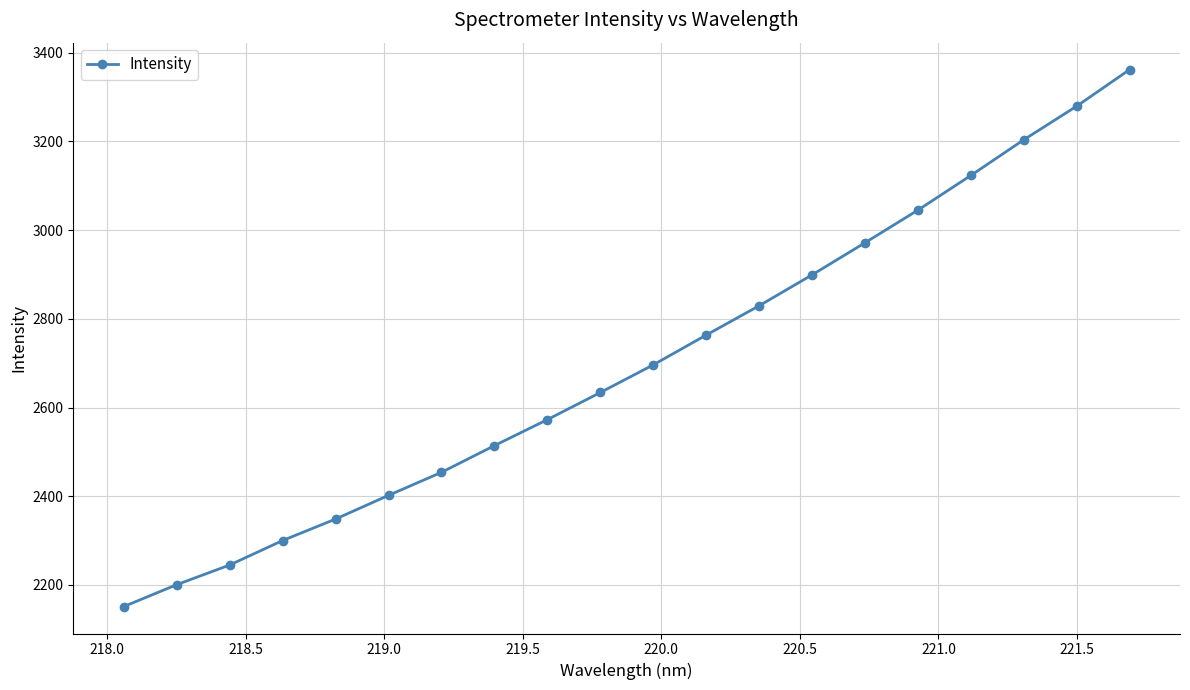

True or false: the data has more than 1 interior local peaks.

False